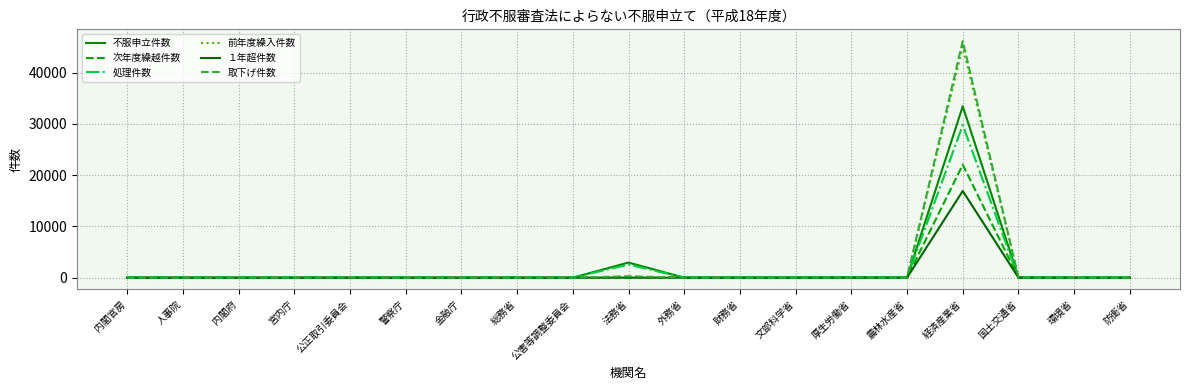

What is the label of the 12th point from the left?

財務省